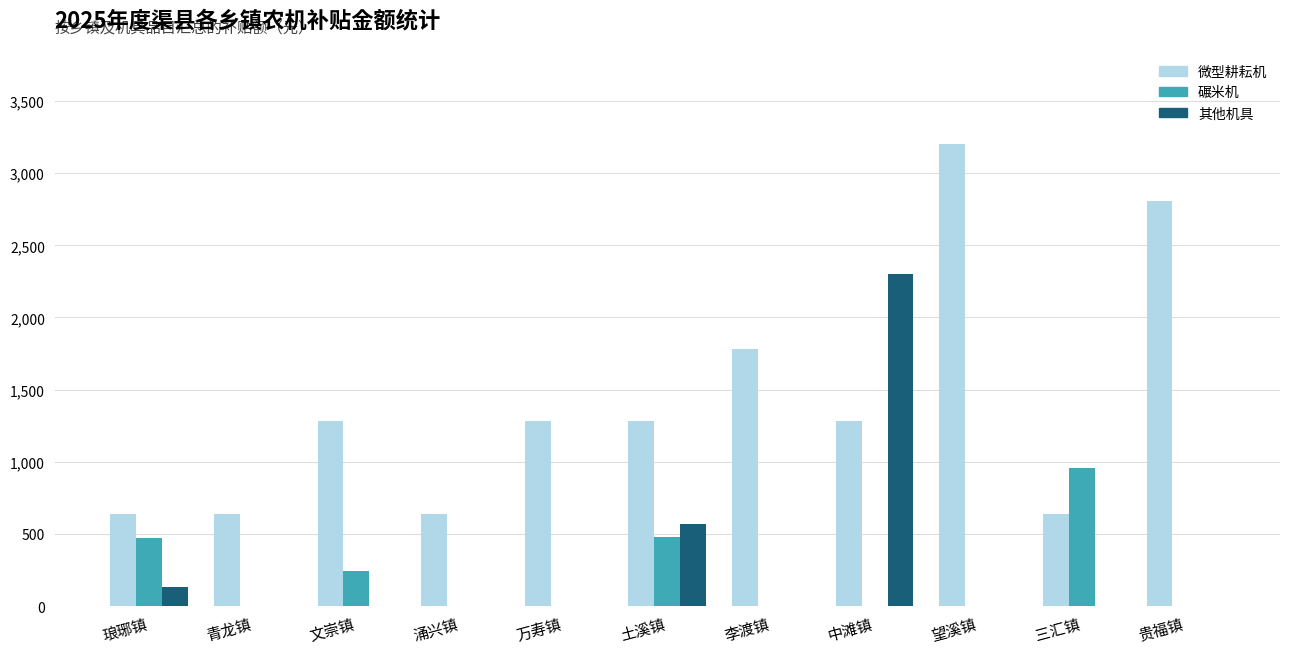

At which category is the sum across all series the highest?

中滩镇